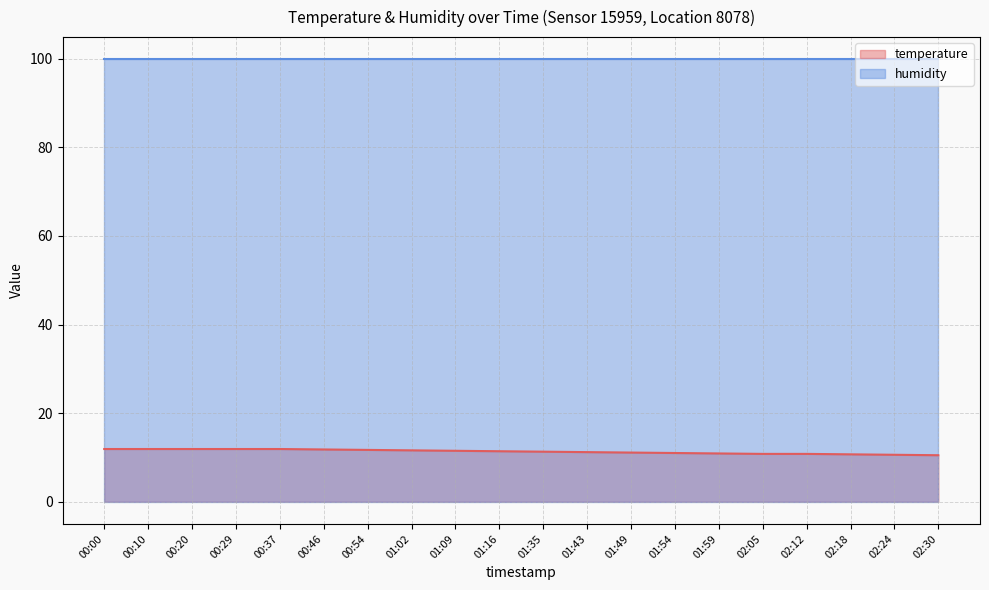

The value at 00:10 is 19.2. True or false?

False